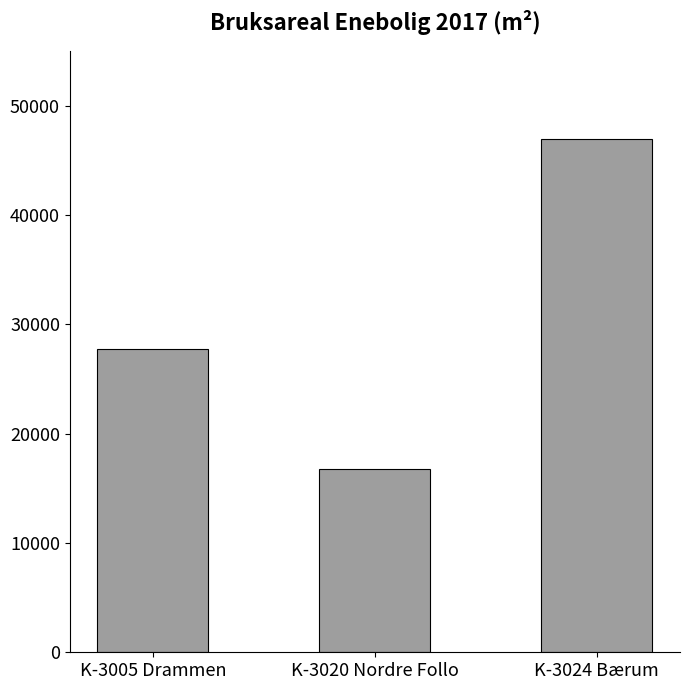

How many values are below 27760?

1